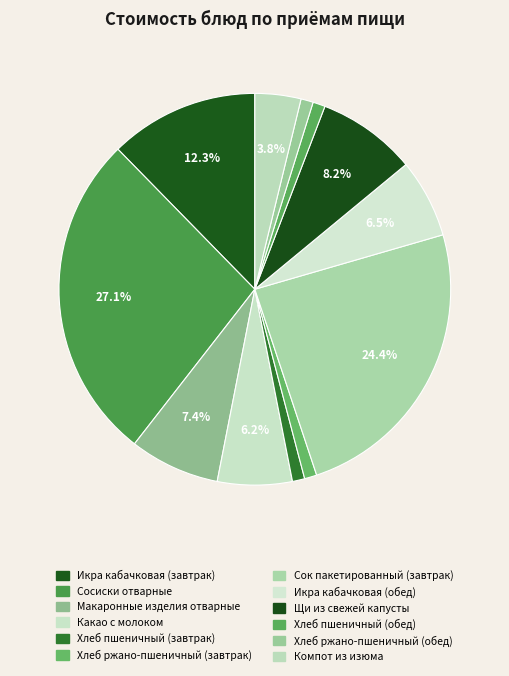

Which category has the smallest portion of the pie?

Хлеб пшеничный (завтрак)